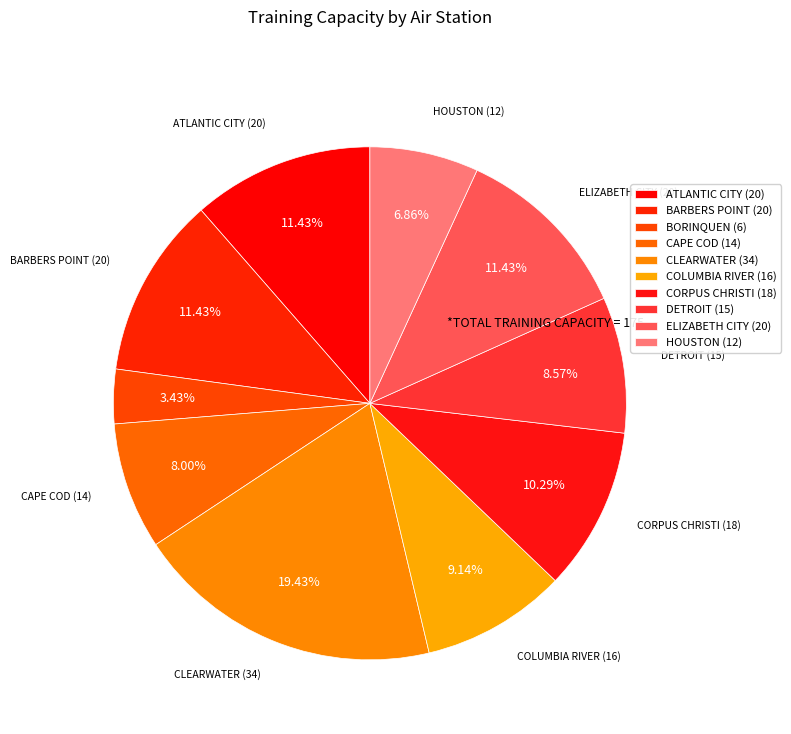

How many segments does this pie chart have?

10